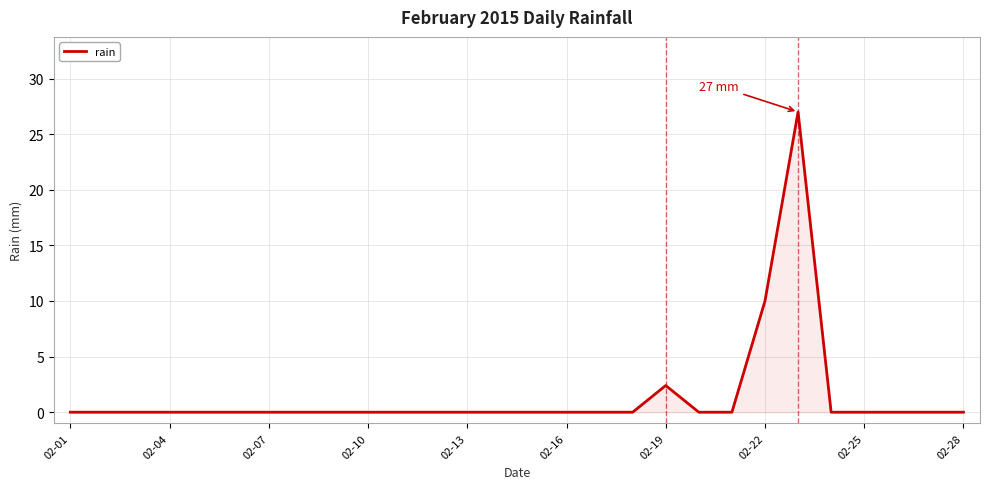

What is the maximum value shown in the chart?

27.0